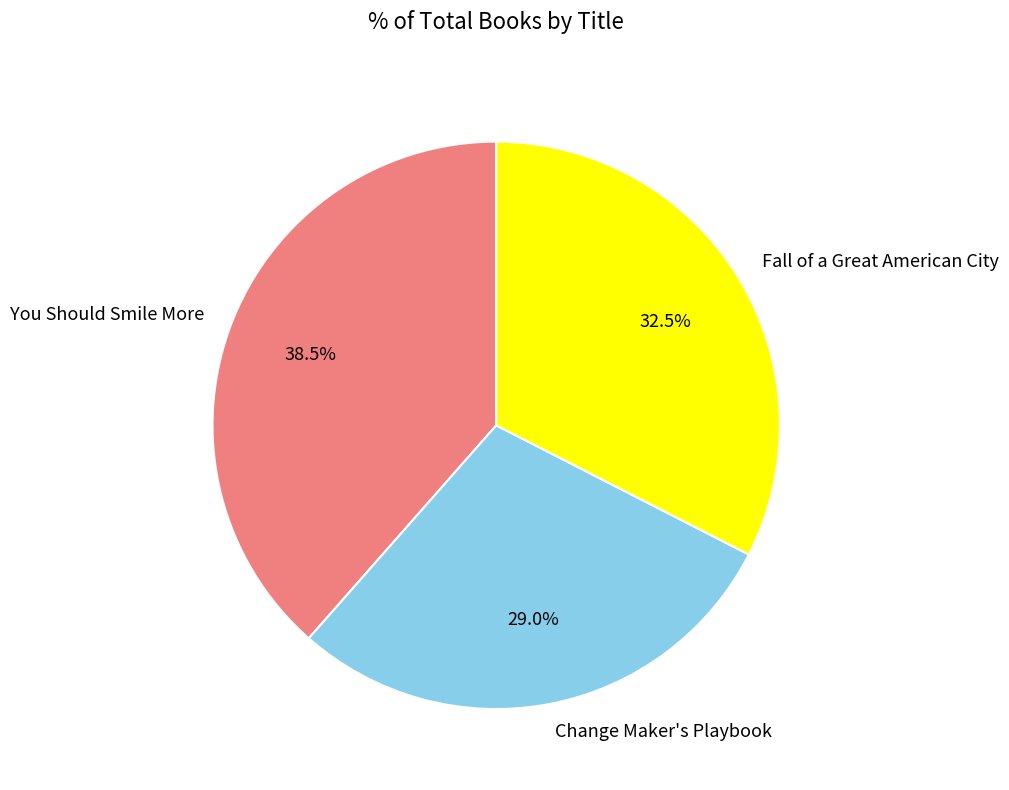

What is the ratio of the value at Change Maker's Playbook to the value at Fall of a Great American City?

0.9